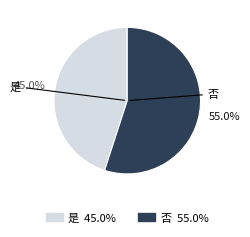

True or false: 是 accounts for 37% of the total.

False